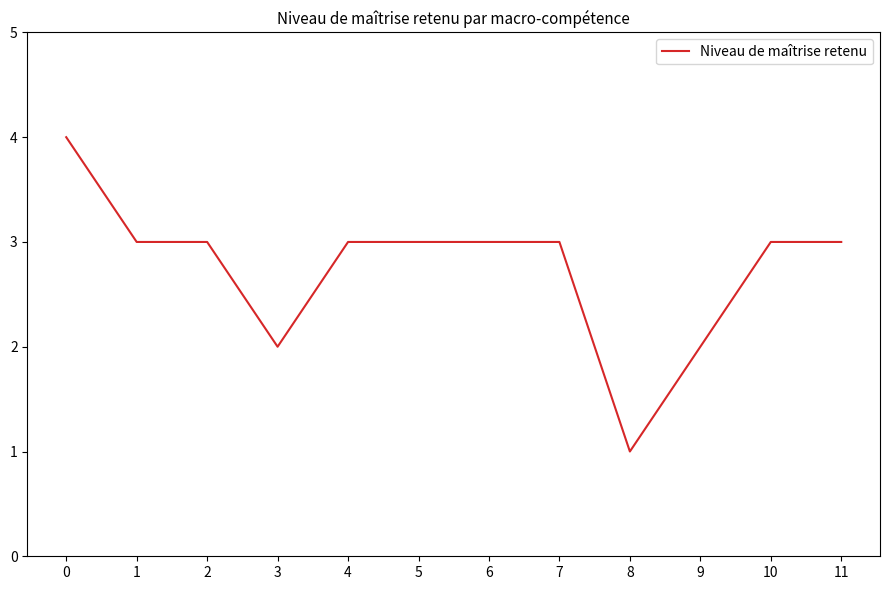

What is the ratio of the value at 1 to the value at 6?

1.0